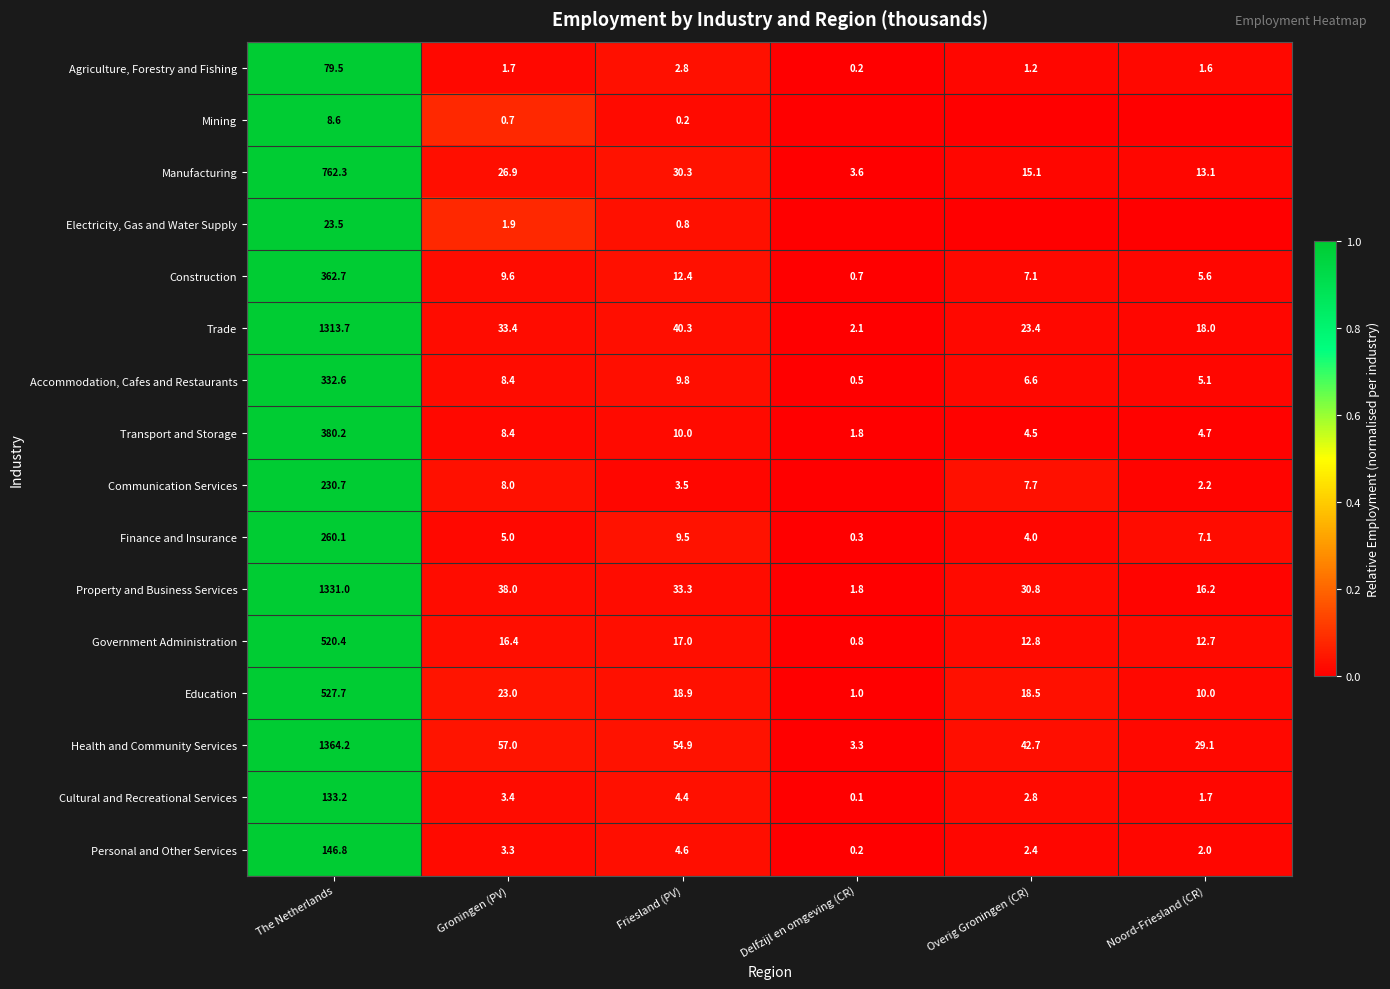

List the labels in order of Finance and Insurance value, smallest first.

Delfzijl en omgeving (CR), Overig Groningen (CR), Groningen (PV), Noord-Friesland (CR), Friesland (PV), The Netherlands